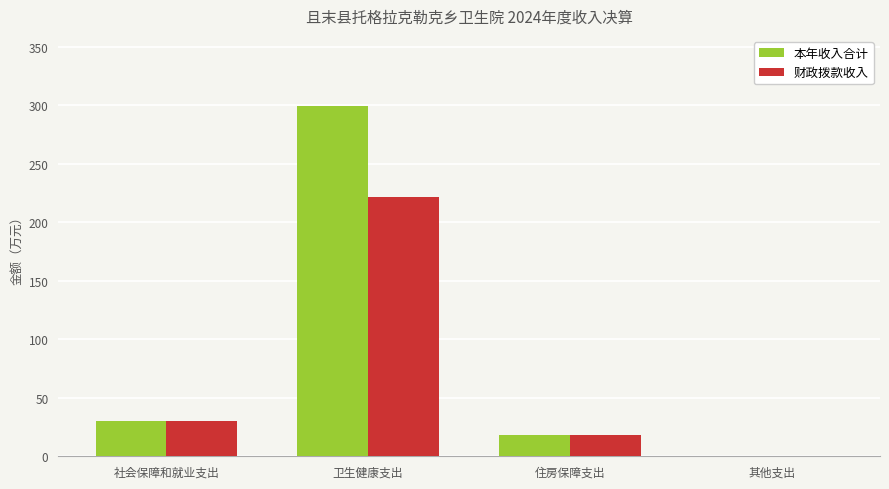

True or false: 财政拨款收入 has a value of 297.0 at 卫生健康支出.

False